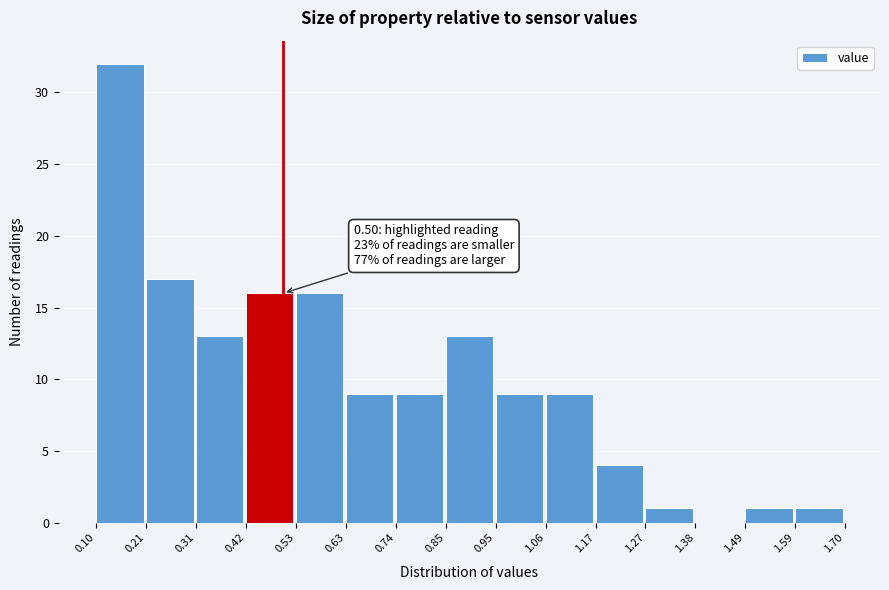

Over which range of the x-axis is the bar tallest?

0.10 to 0.21